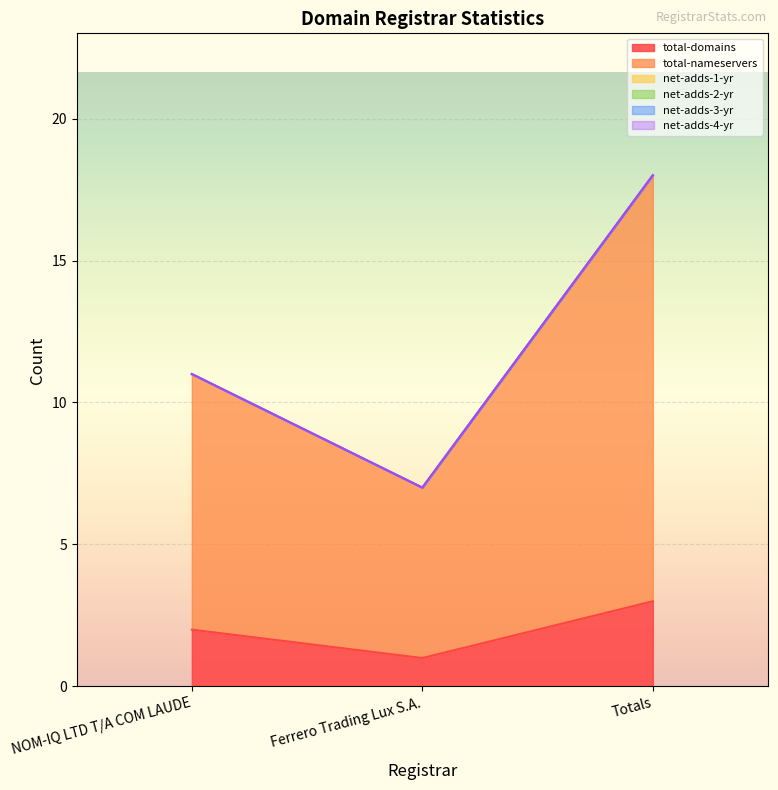

What is the difference between the total-nameservers values at Ferrero Trading Lux S.A. and NOM-IQ LTD T/A COM LAUDE?

3